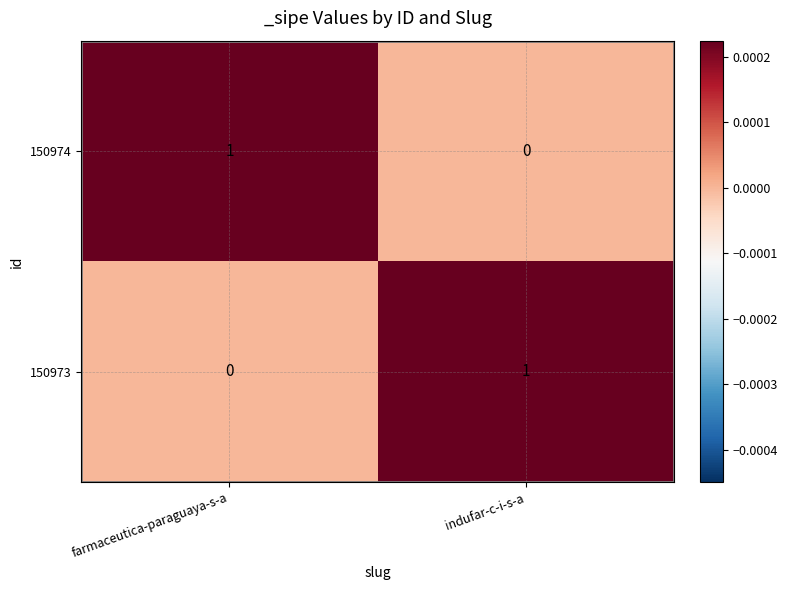

How many series are shown in this chart?

2